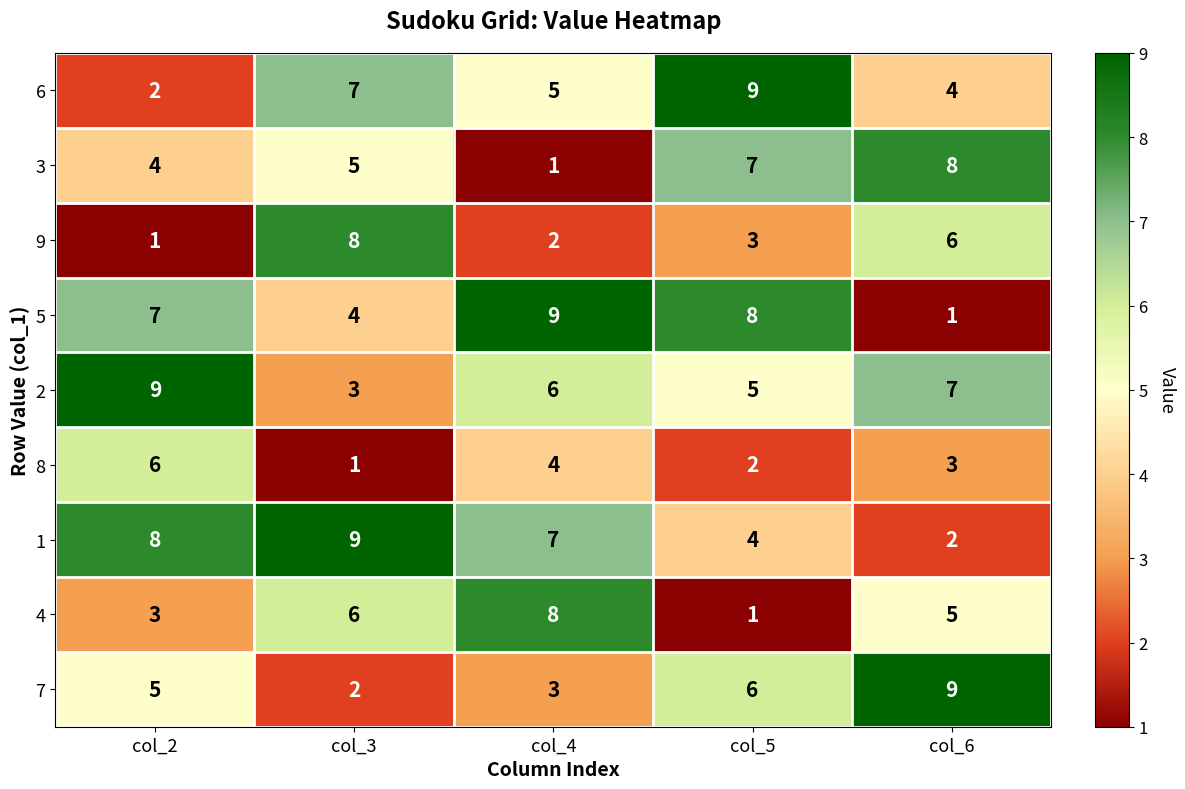

Is it true that 8 equals 3 at col_6?

True